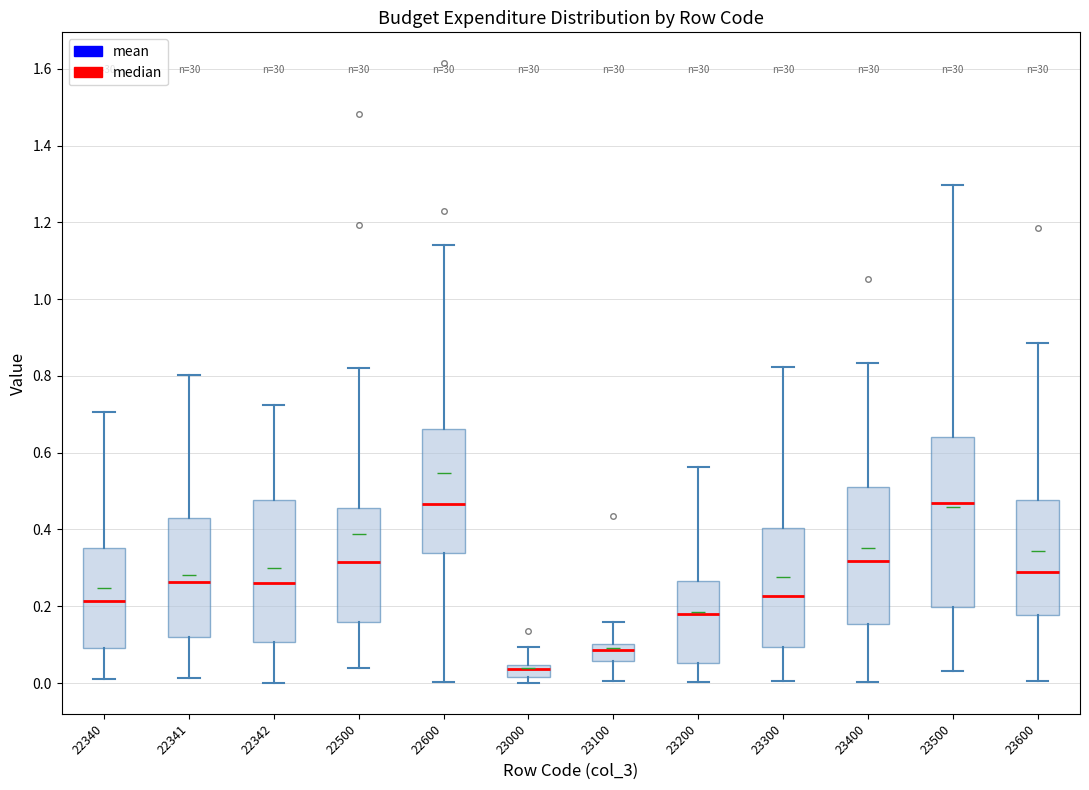

Where is the lower edge of the box at x = 22341 on the y-axis? The values are not printed on the chart, so give them approximately, as read against the axis.

0.12